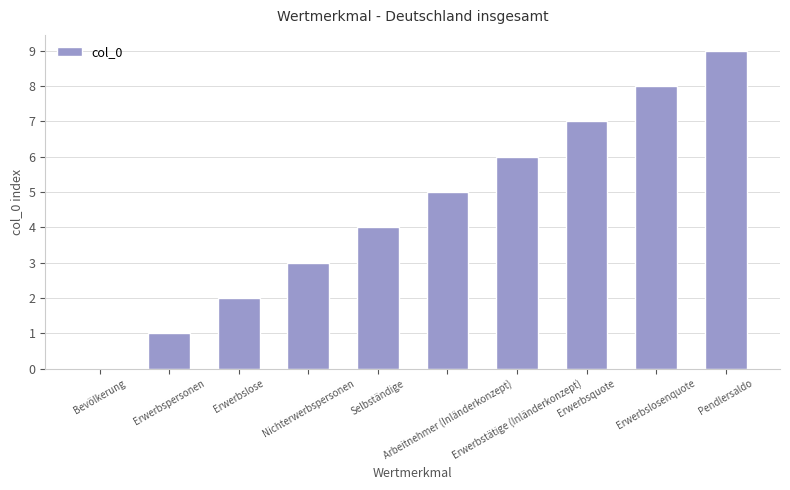

The chart shows a value of 5 at Arbeitnehmer (Inländerkonzept). True or false?

True